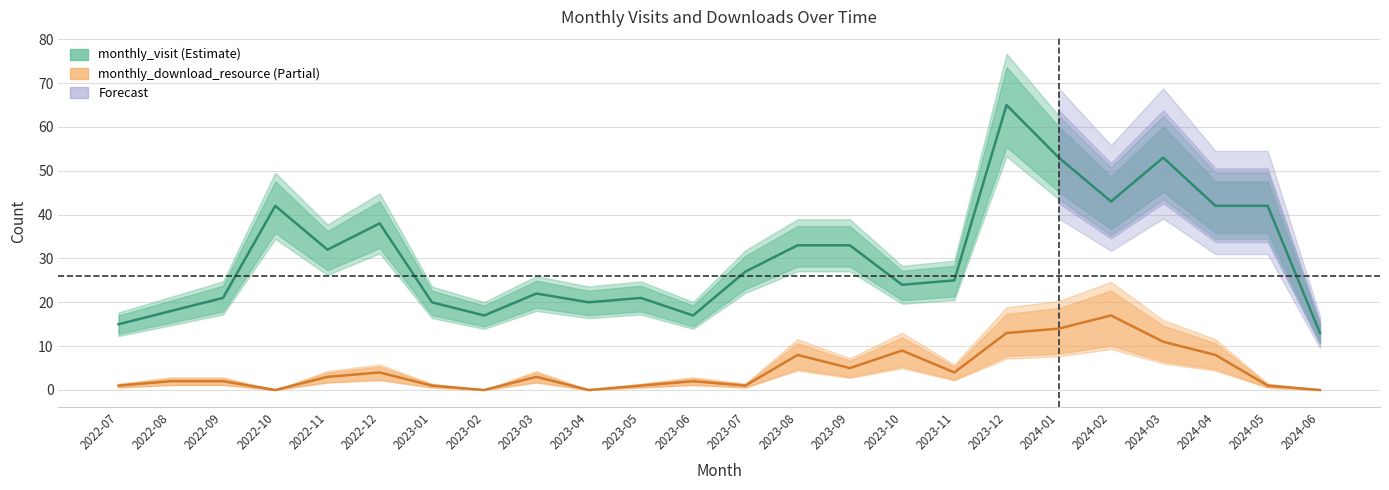

The value of monthly_download_resource at 2023-03 is 3. True or false?

True